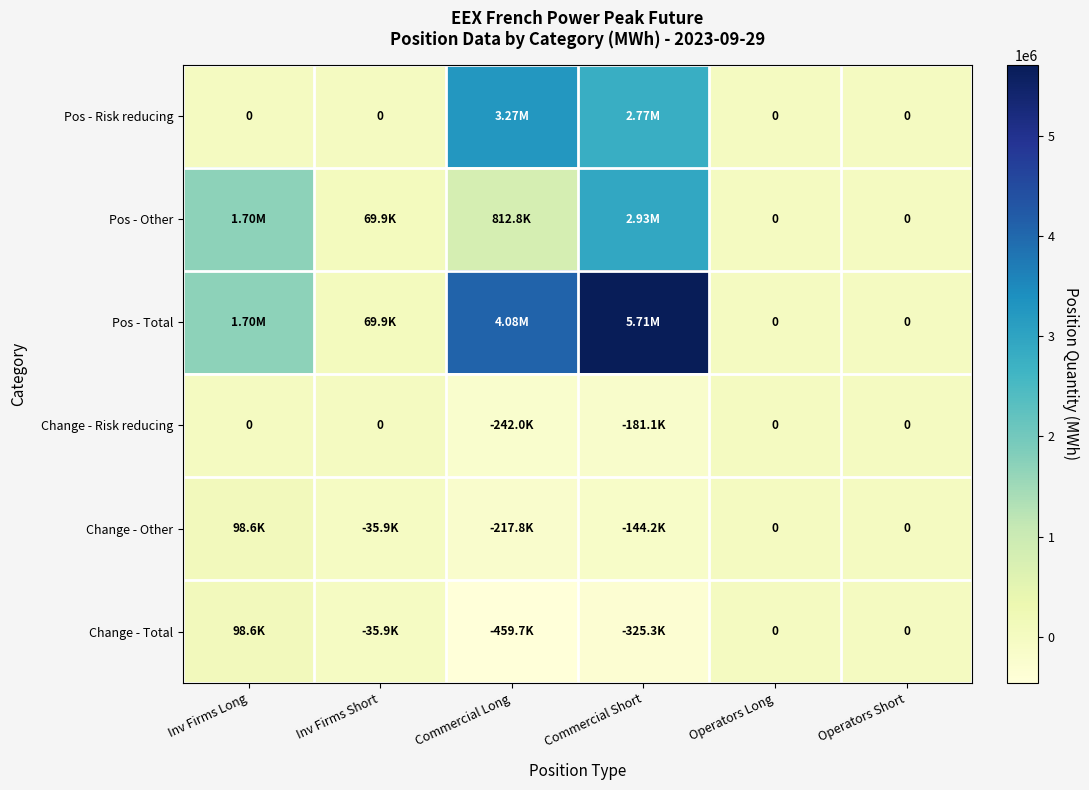

What is the maximum value shown in the chart?

5705016